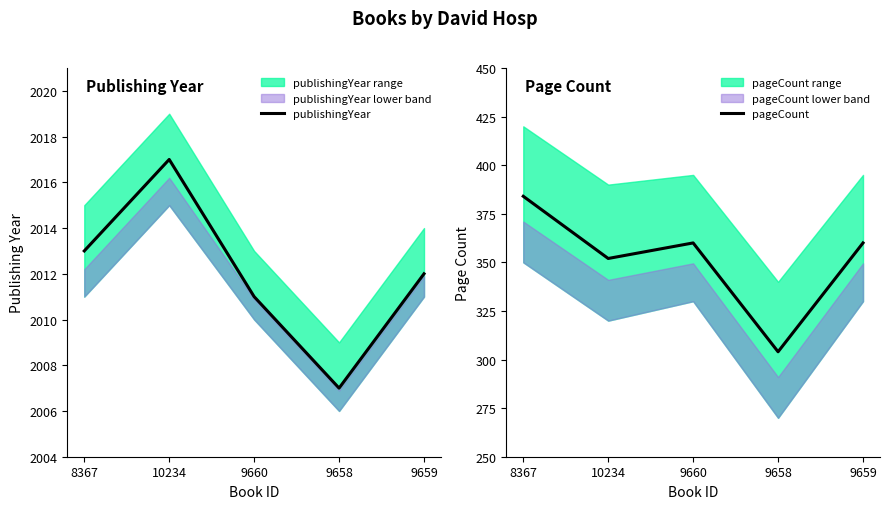

What position from the right is 9660?

3